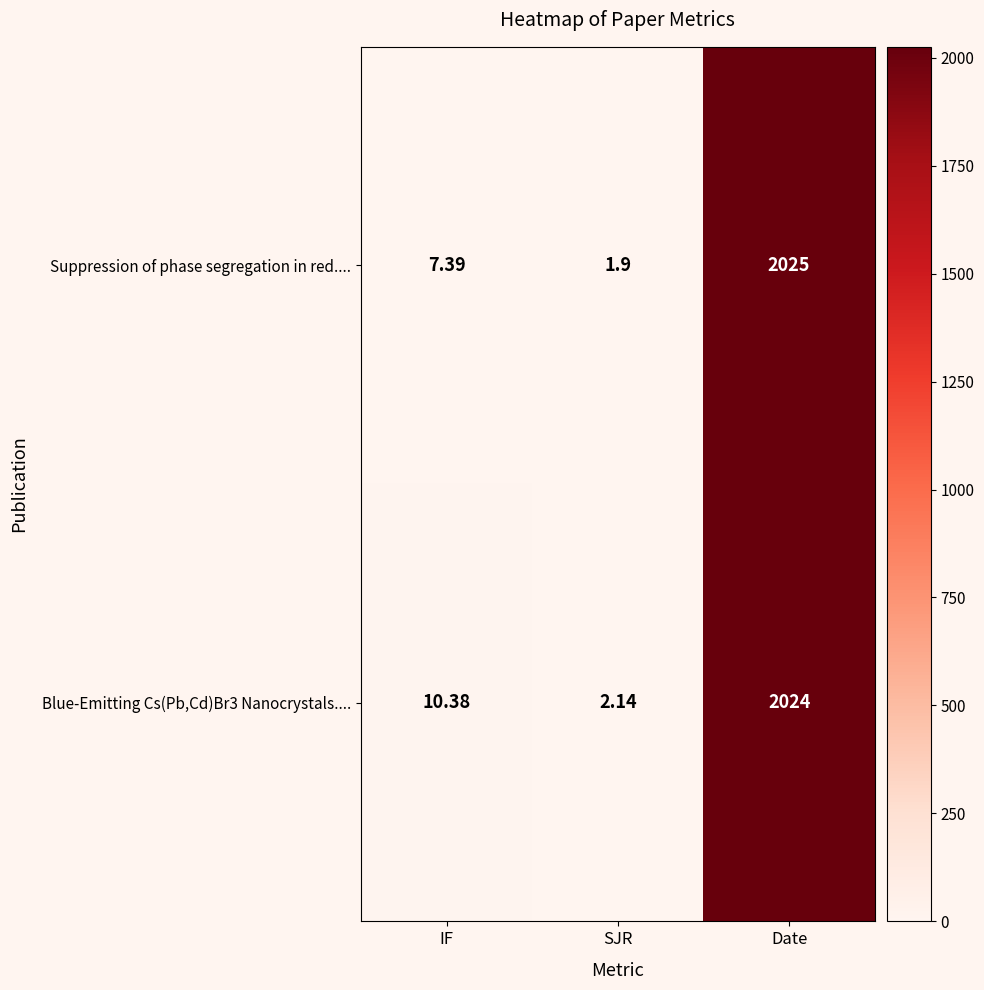

Which label corresponds to the smallest value in the chart?

SJR